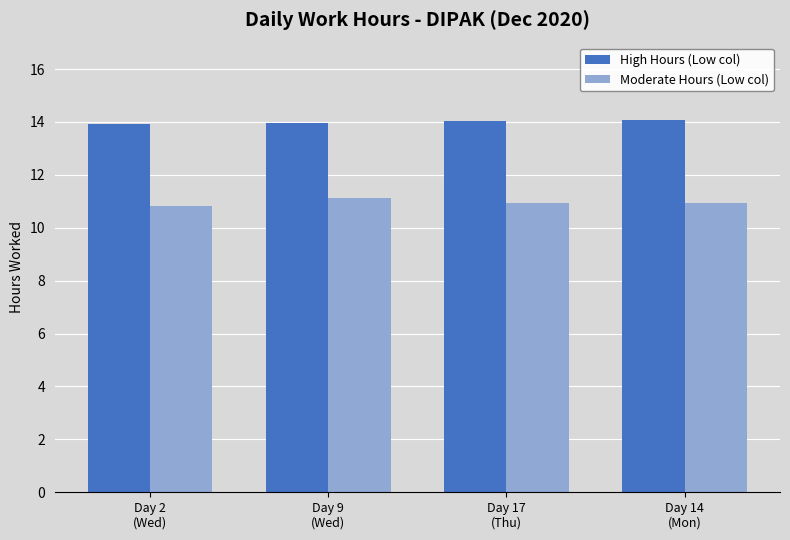

What is the minimum value for Moderate Hours (Low col)?

10.8